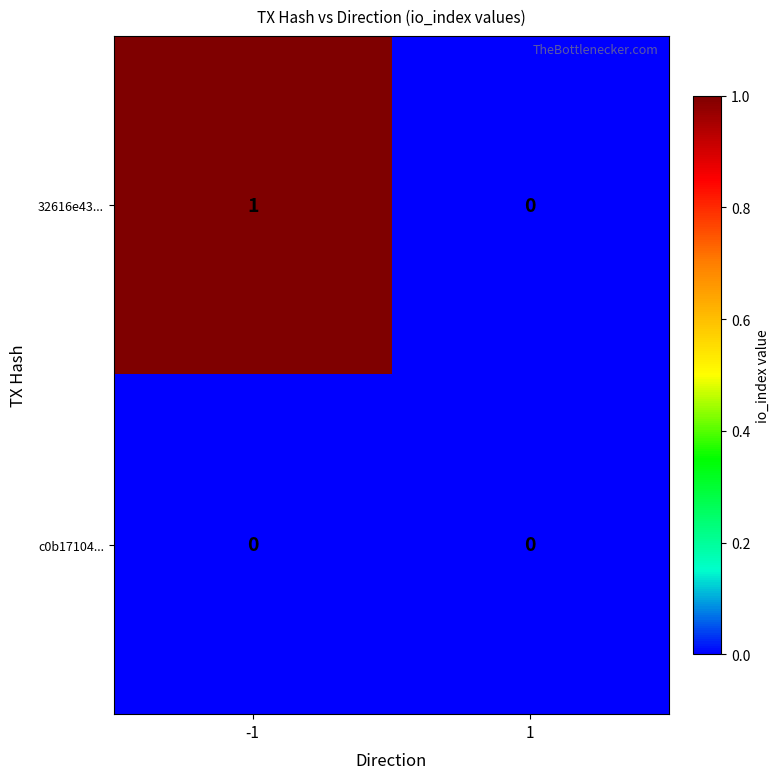

What is the difference between the highest and lowest values at -1?

1